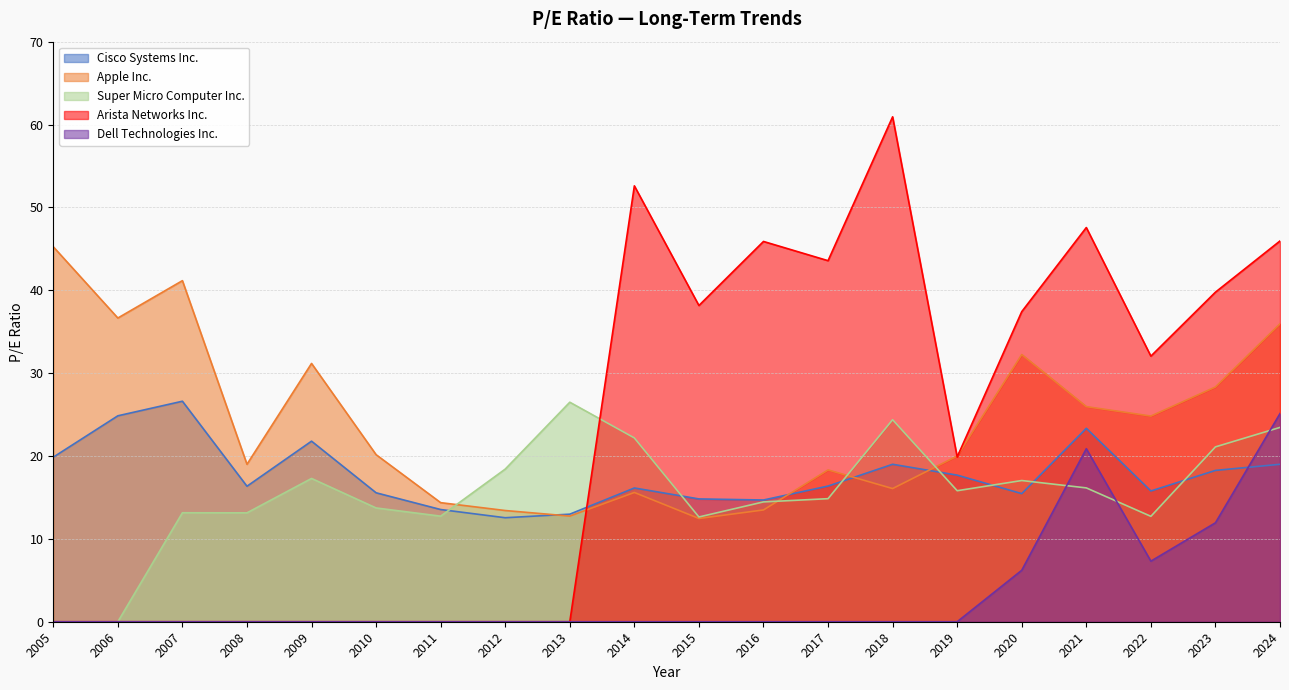

How many data points in Dell Technologies Inc. are above 0?

5